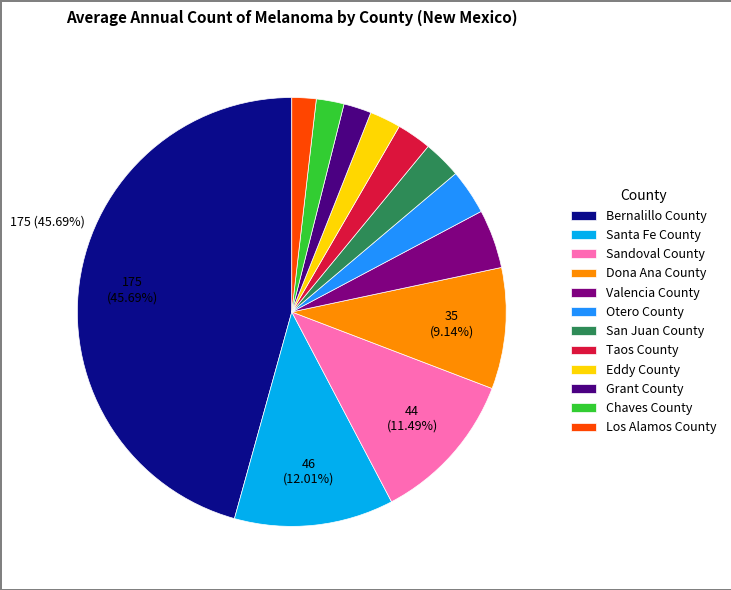

Approximately how many times larger is the value at Otero County compared to Valencia County?

0.8